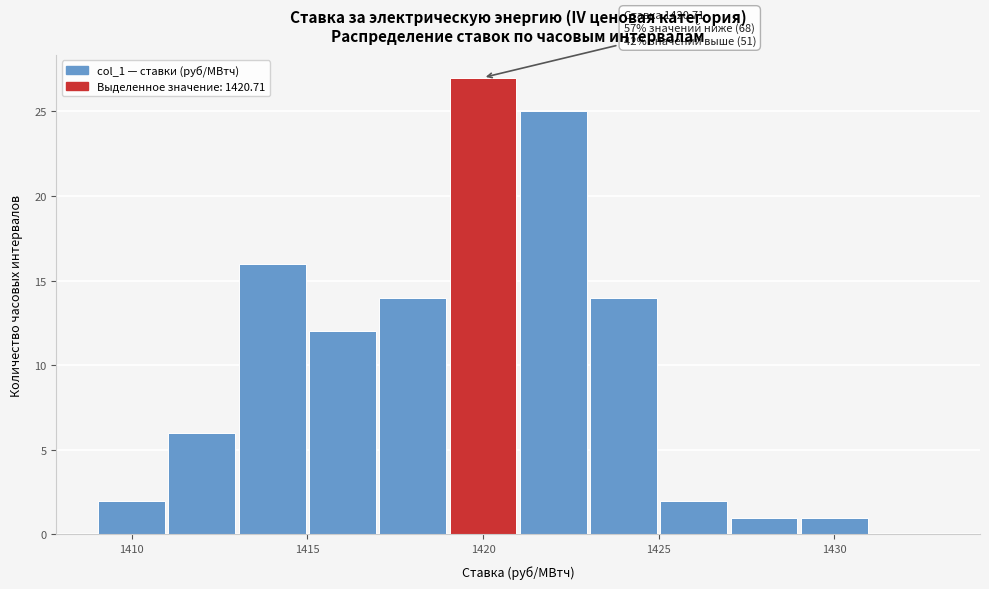

Which range on the x-axis has the tallest bar?

1419 to 1421